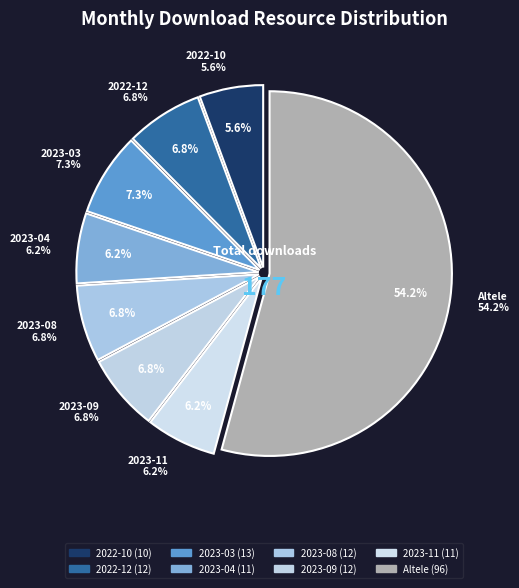

Does 2023-05 represent more than half of the total?

No